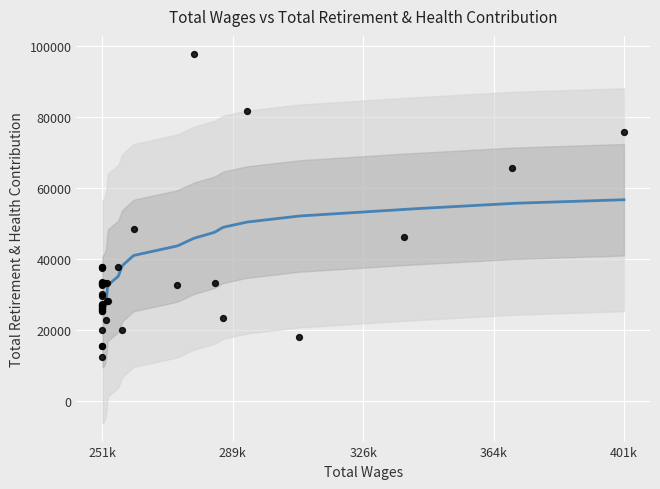

What is the change in value from 19 to 33?

-17547